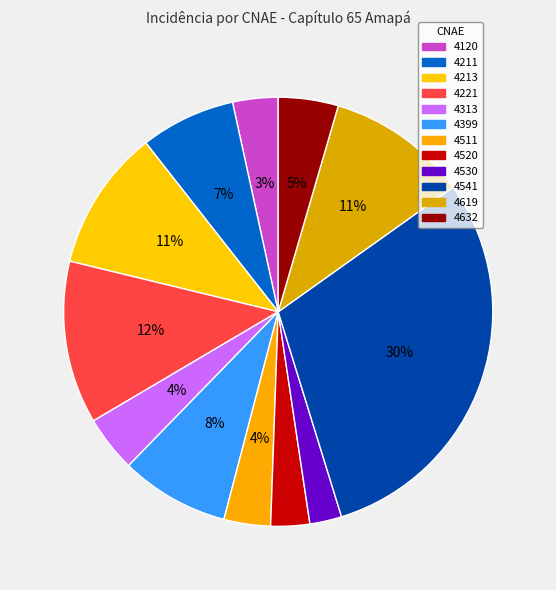

How many slices are in this pie chart?

12